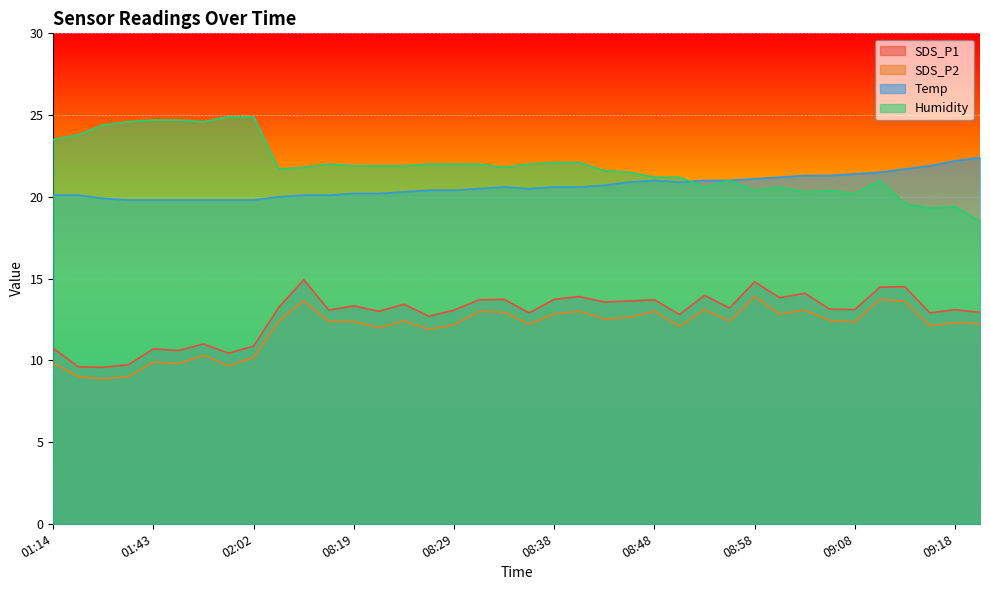

At which category does SDS_P2 reach its first local valley?

01:33